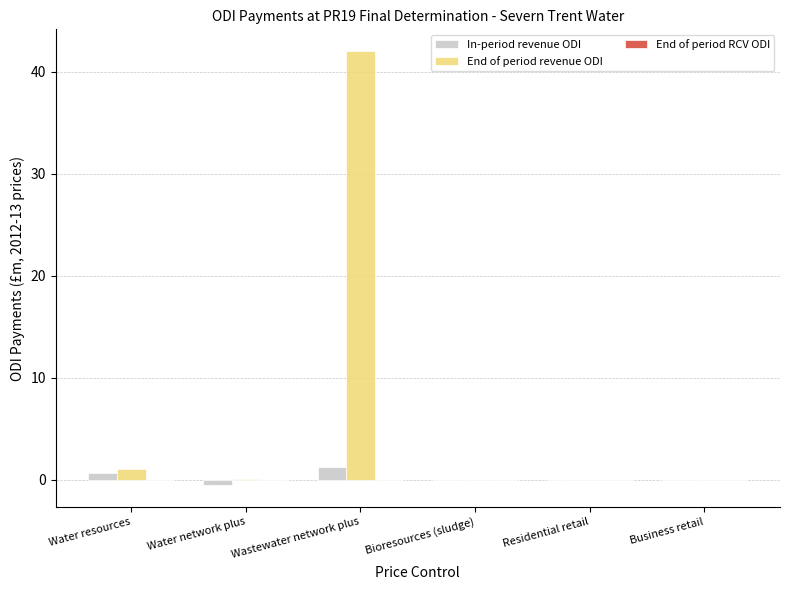

Which series has the widest spread of values?

End of period revenue ODI